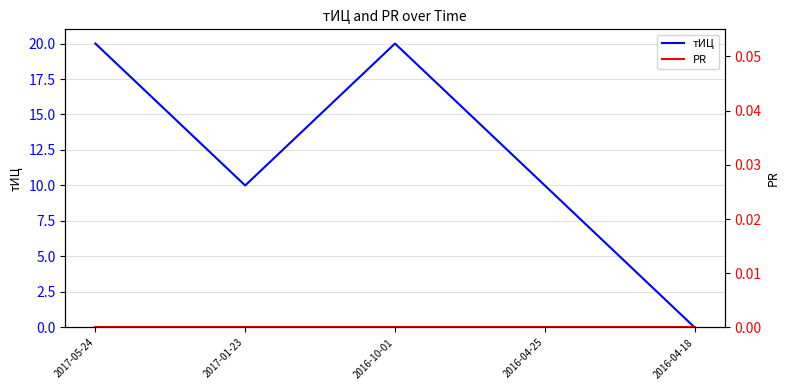

The value of PR at 2017-05-24 is 0. True or false?

True